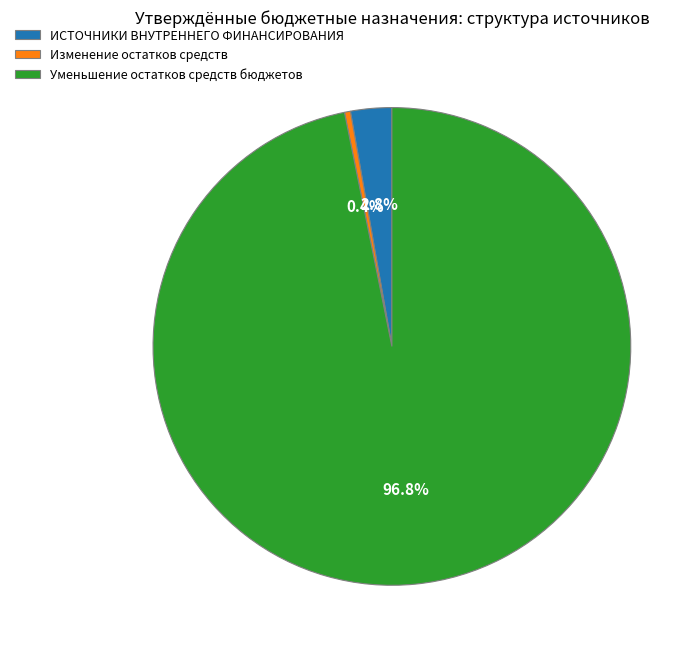

Count the number of slices in the pie.

3